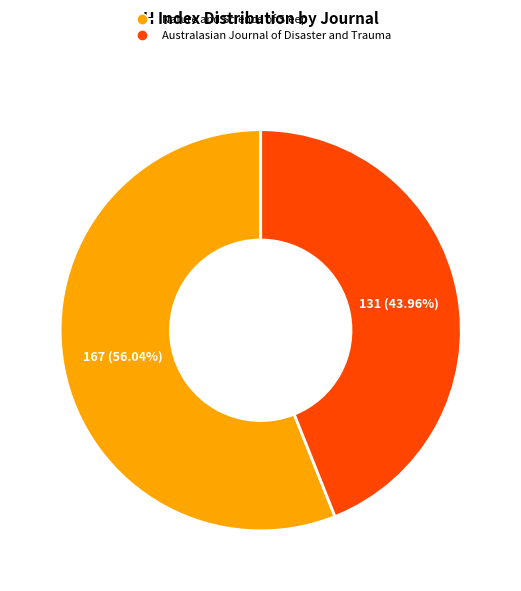

Rank the categories by value from lowest to highest.

Australasian Journal of Disaster and Trauma, Nature and Science of Sleep